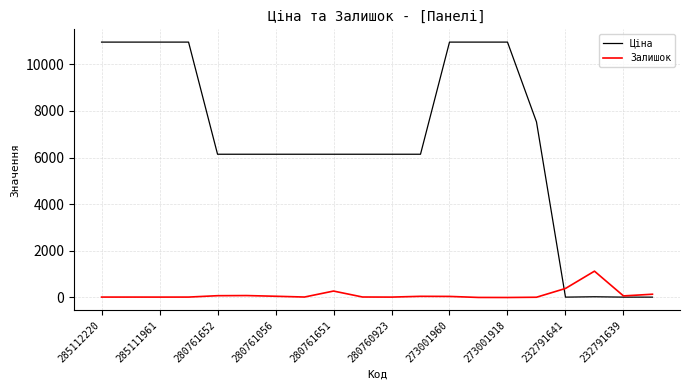

What is the highest value of the Залишок series?

1129.0